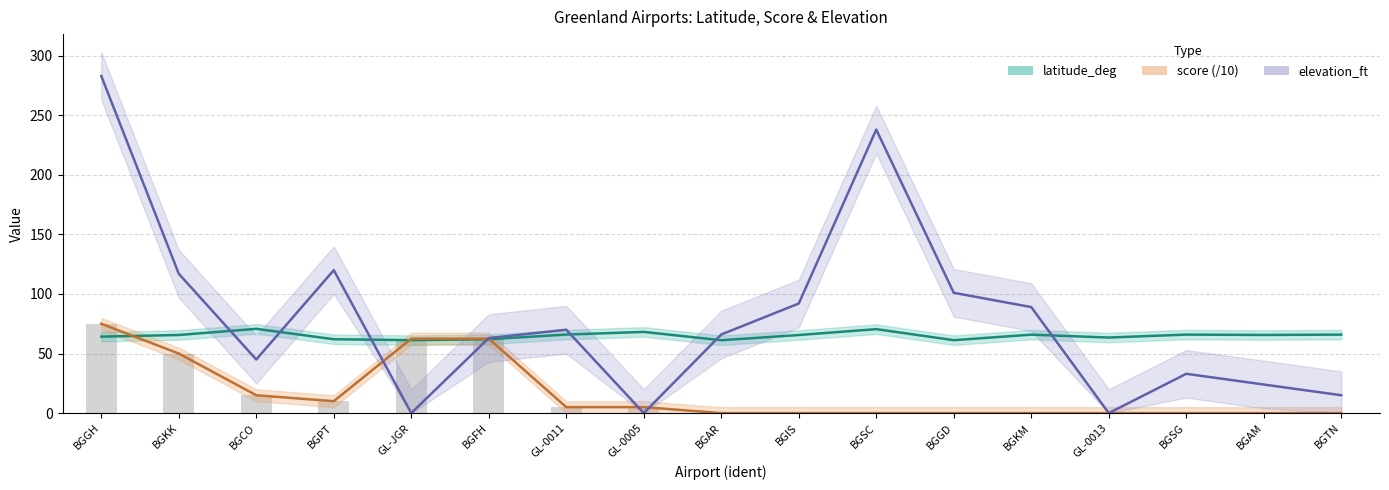

List the labels in order of score value, largest first.

BGGH, GL-JGR, BGFH, BGKK, BGCO, BGPT, GL-0011, GL-0005, BGAR, BGIS, BGSC, BGGD, BGKM, GL-0013, BGSG, BGAM, BGTN